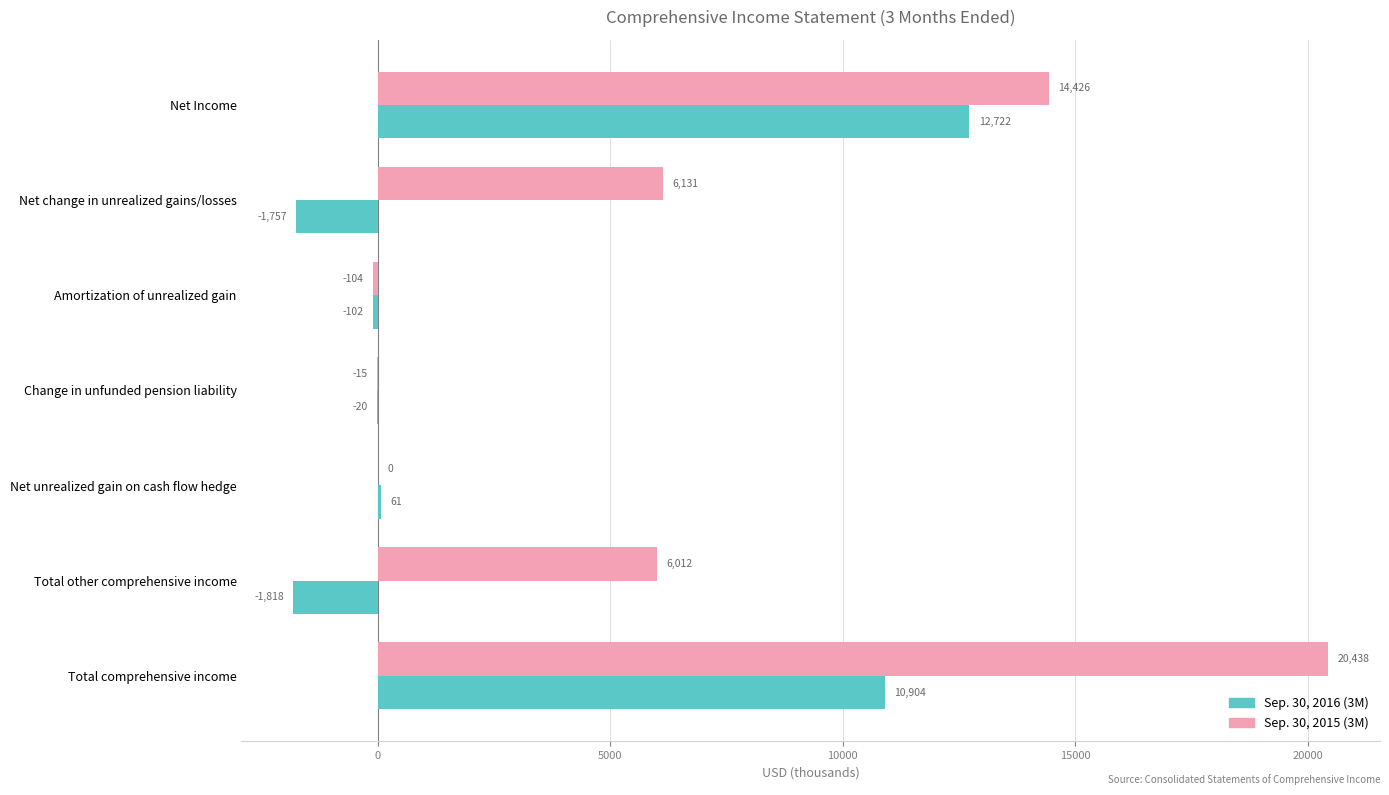

Is it true that Sep. 30, 2015 (3M) equals -104 at Amortization of unrealized gain?

True